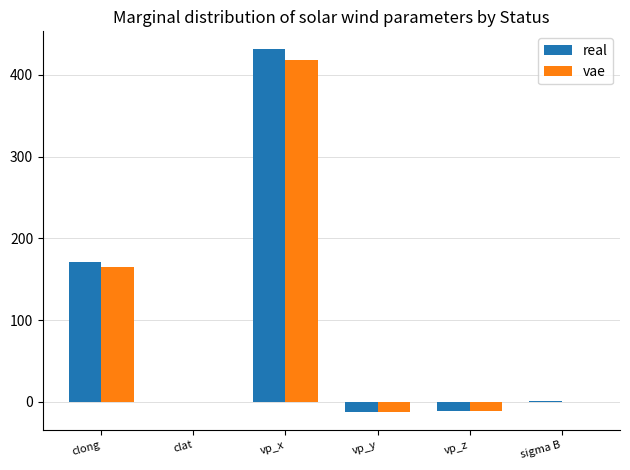

Between clat and vp_x, which series saw the biggest shift?

real